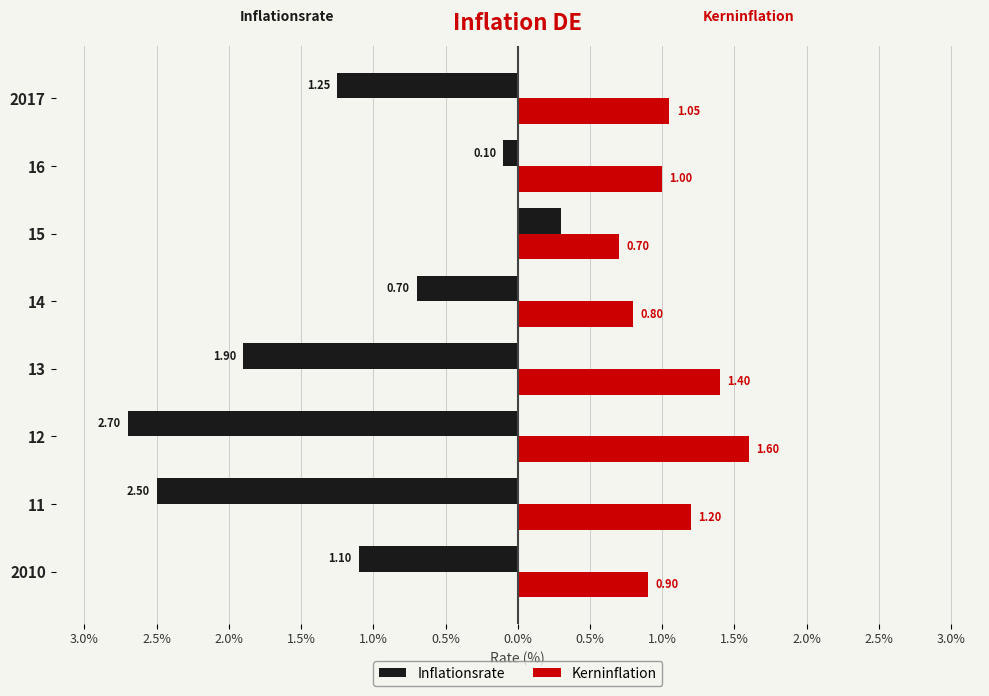

What are all the series names shown in the legend?

Inflationsrate, Kerninflation